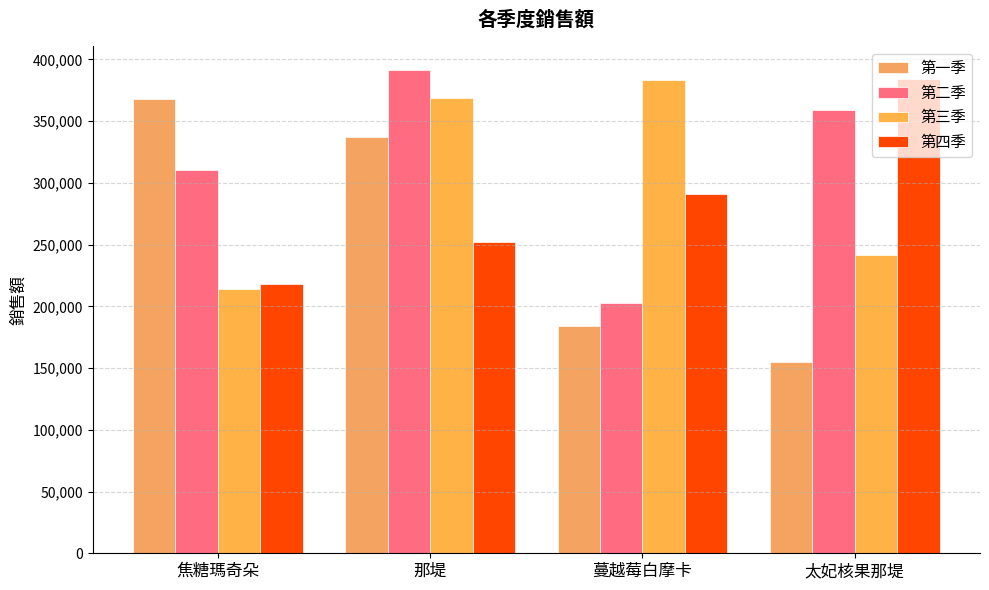

Reading left to right, transcribe all the data shown in this chart.

第一季: 368115	337500	183700	155000
第二季: 310505	391000	202500	358670
第三季: 214000	368850	383050	241500
第四季: 218120	252000	291200	384090